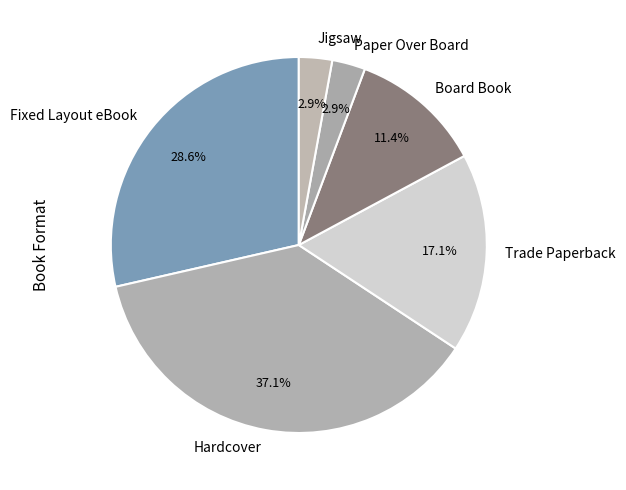

What is the largest slice in the pie chart?

Hardcover